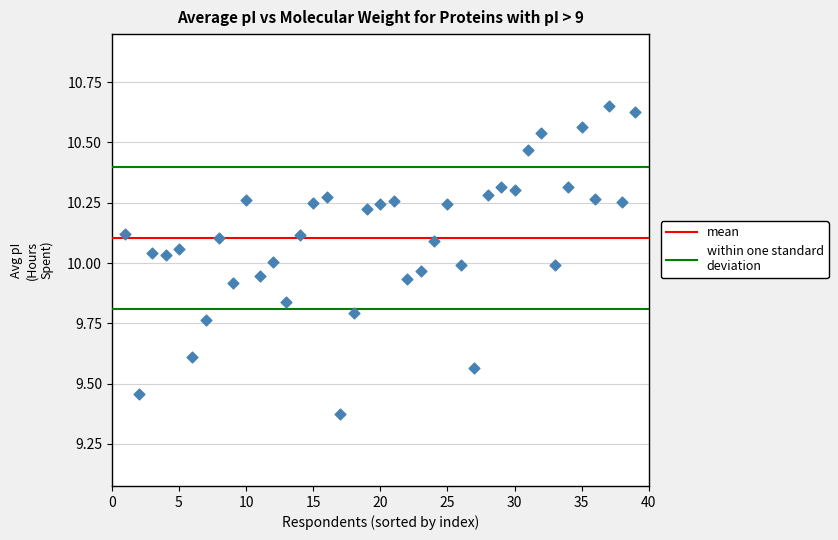

What is the range of X values (max minus min)?

38.0